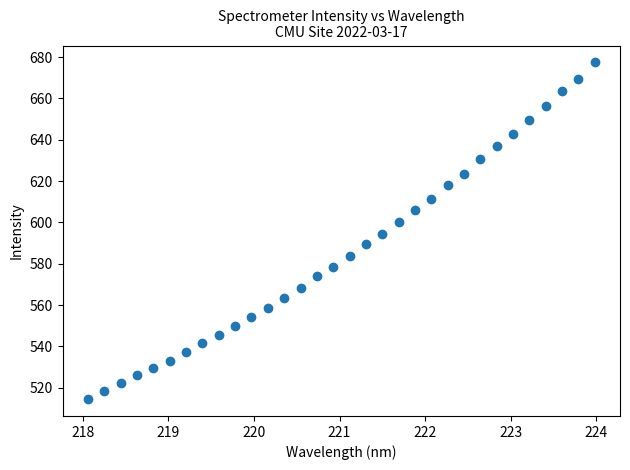

What is the range of X values (max minus min)?

5.9